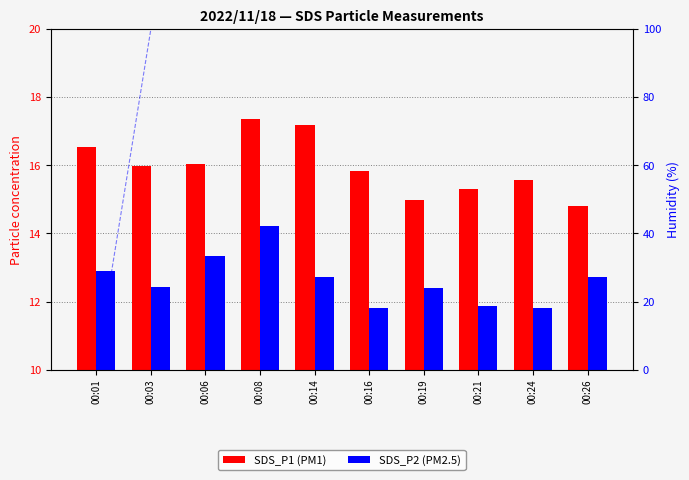

At which label is Humidity closest to 50?

00:01